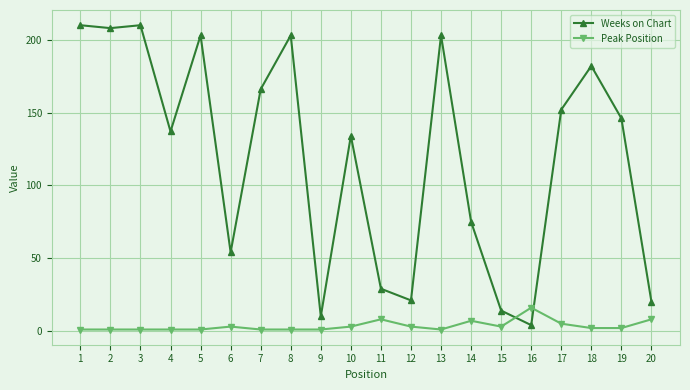

Between 10 and 15, which series saw the biggest shift?

Weeks on Chart